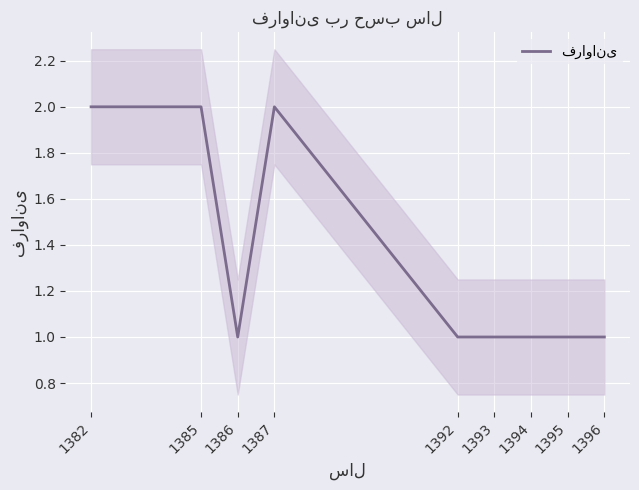

True or false: the data shows 1 at 1395.

True